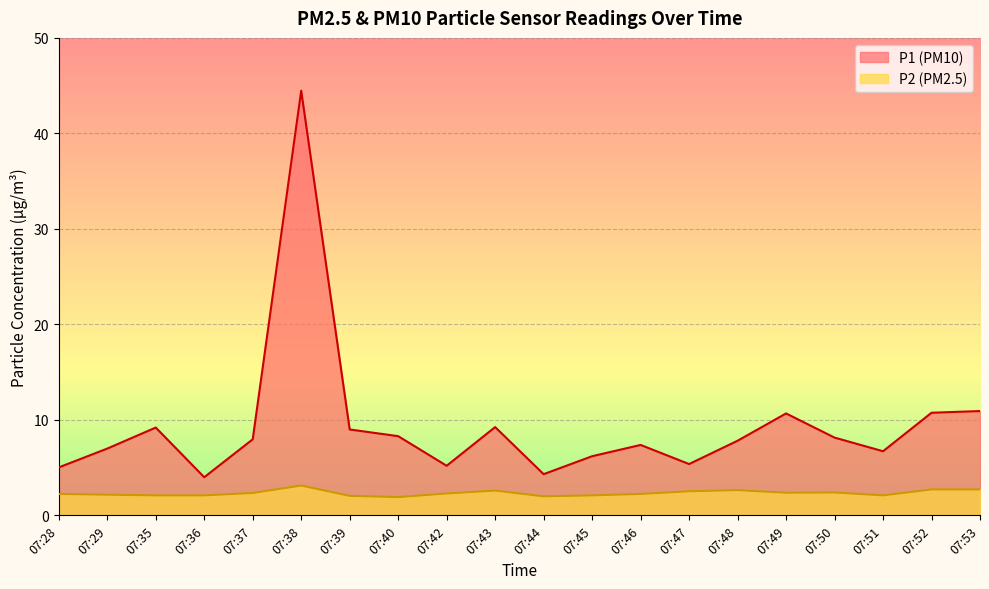

How many data points in P2 are less than 2?

1